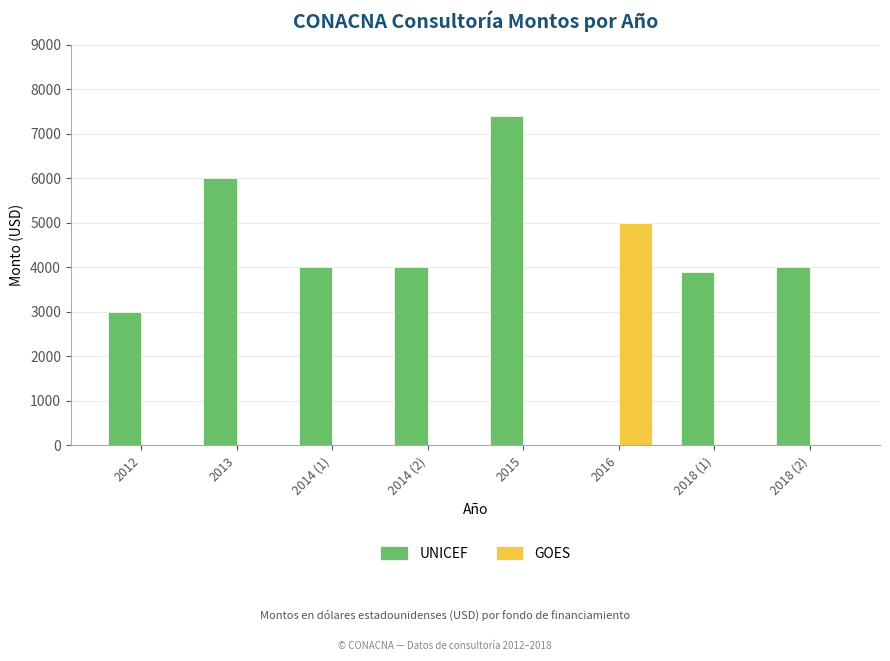

The GOES series shows 1872 at 2016. True or false?

False